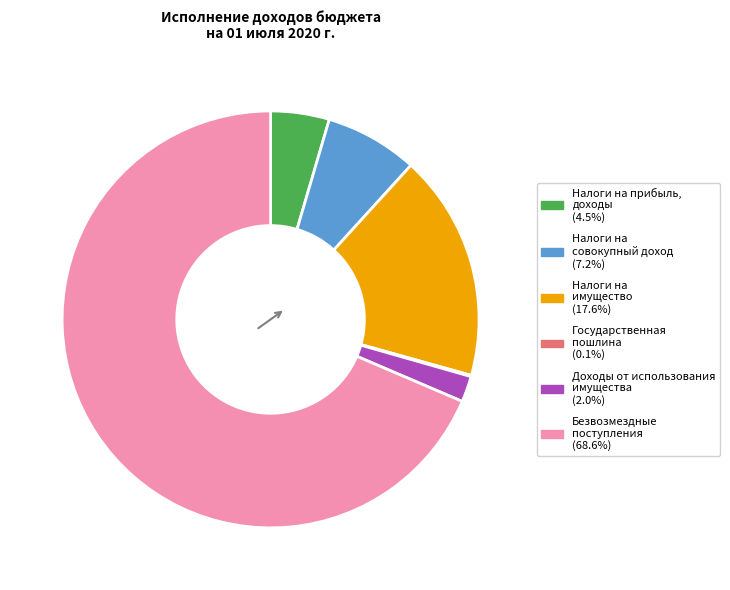

Is there any slice that represents more than half of the pie?

Yes